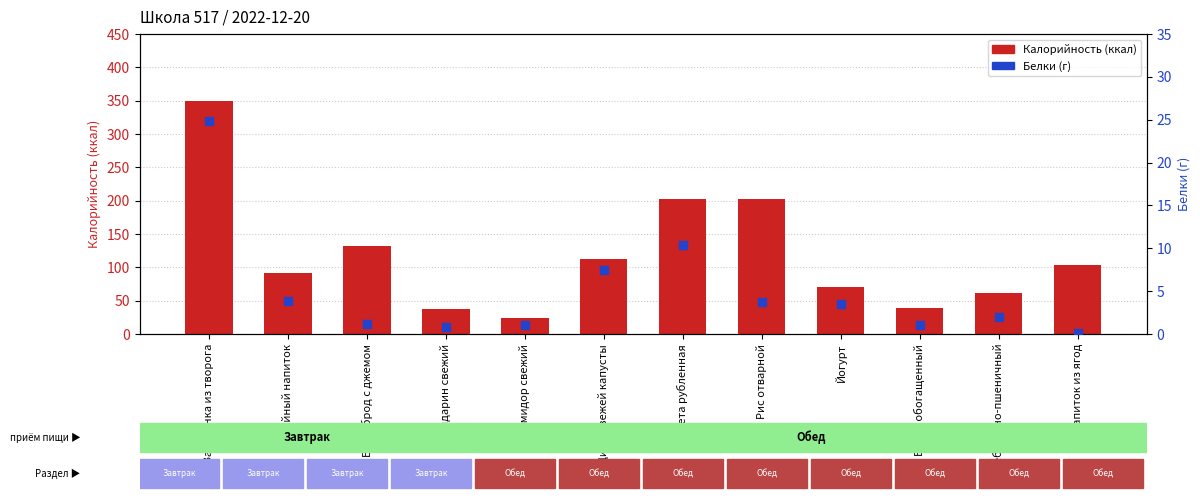

Is the value of Белки (г) at Котлета рубленная greater than the value of Калорийность at Помидор свежий?

No